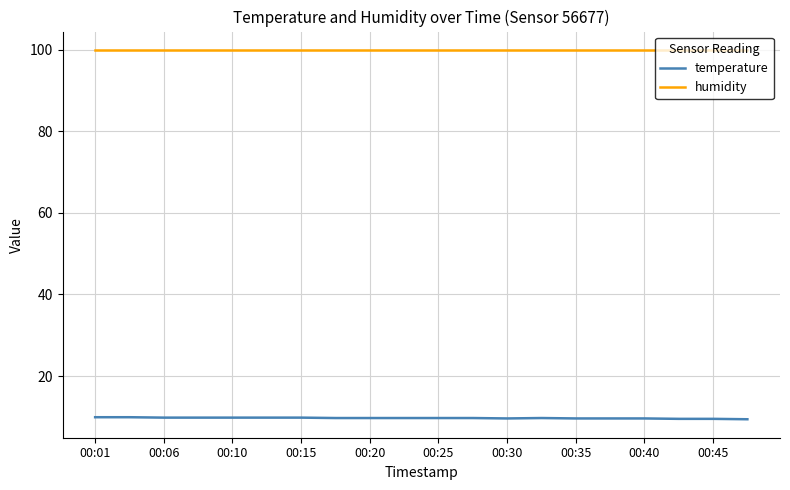

True or false: humidity and temperature intersect in this chart.

False